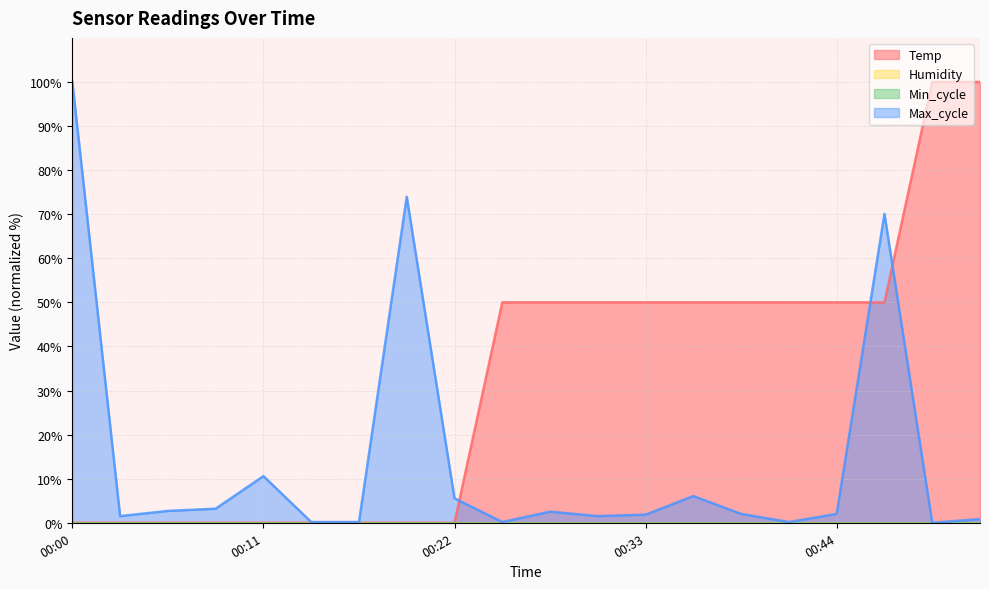

Which series ends up on top after the final intersection of Max_cycle and Temp?

Temp